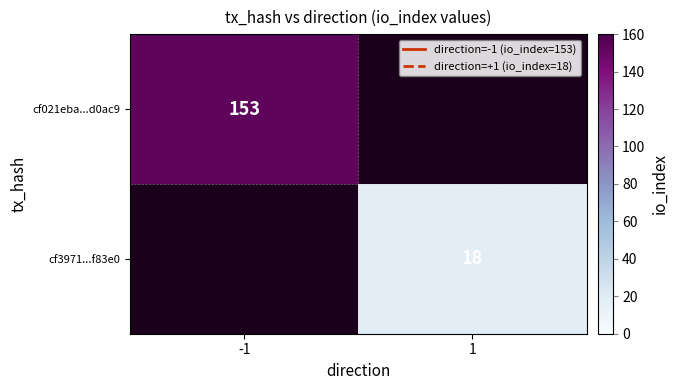

Is the value of cf3971...f83e0 at 1 greater than the value of cf021eba...d0ac9 at -1?

No